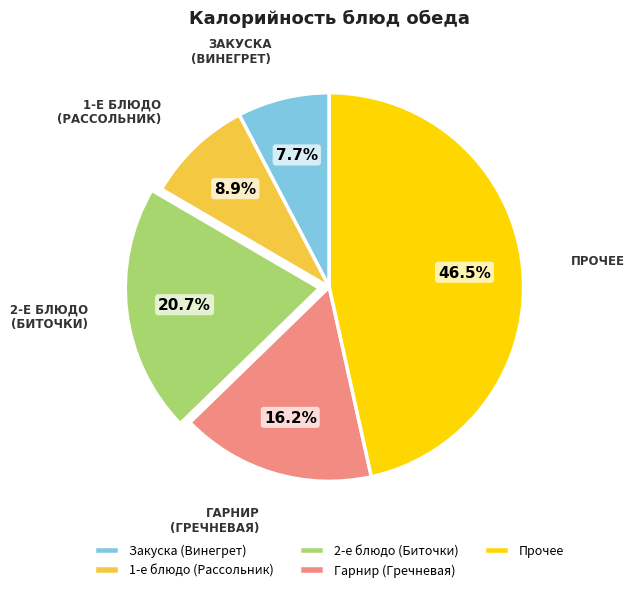

How many segments does this pie chart have?

5